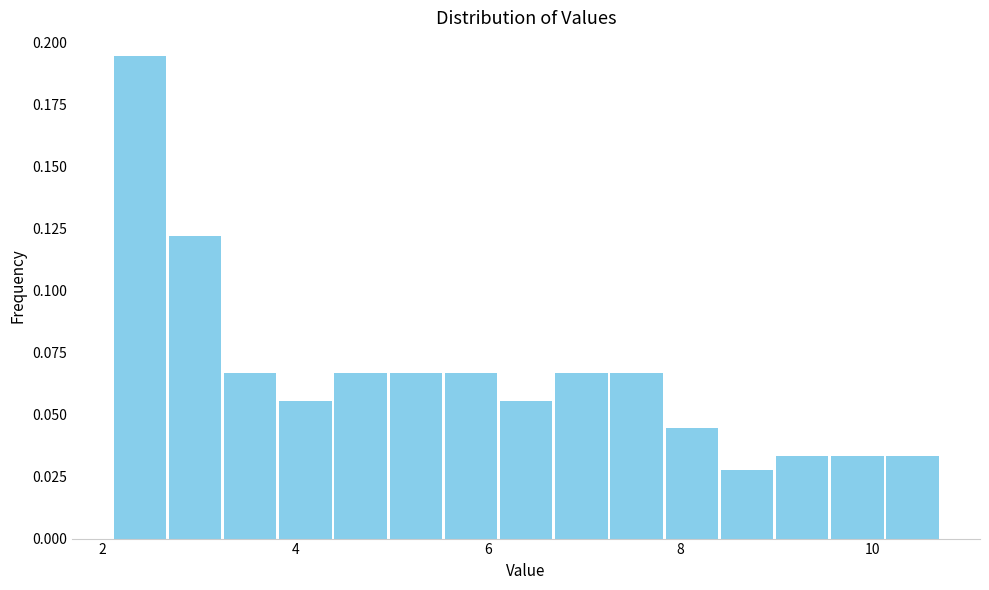

Around what value on the x-axis is the tallest bar? Give the approximate position of its centre, as read against the axis.

2.4